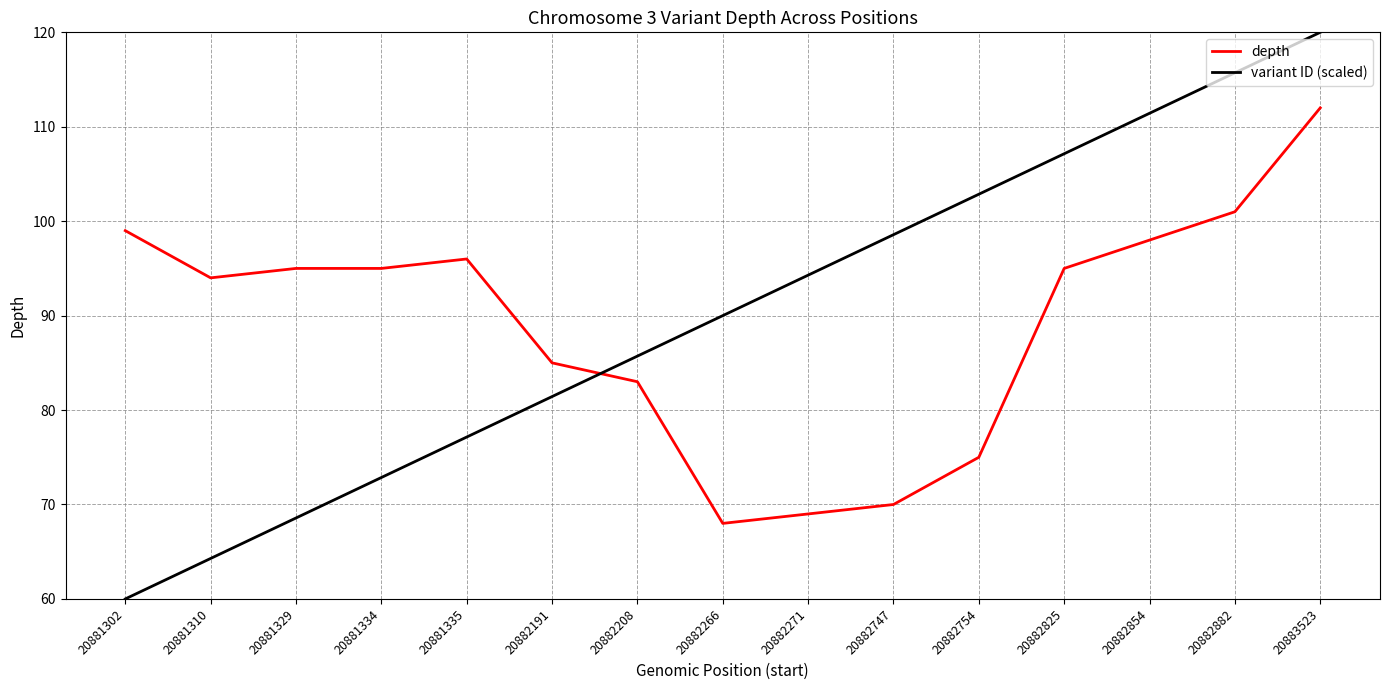

List the series in order of their overall mean, lowest first.

depth, variant ID (scaled)